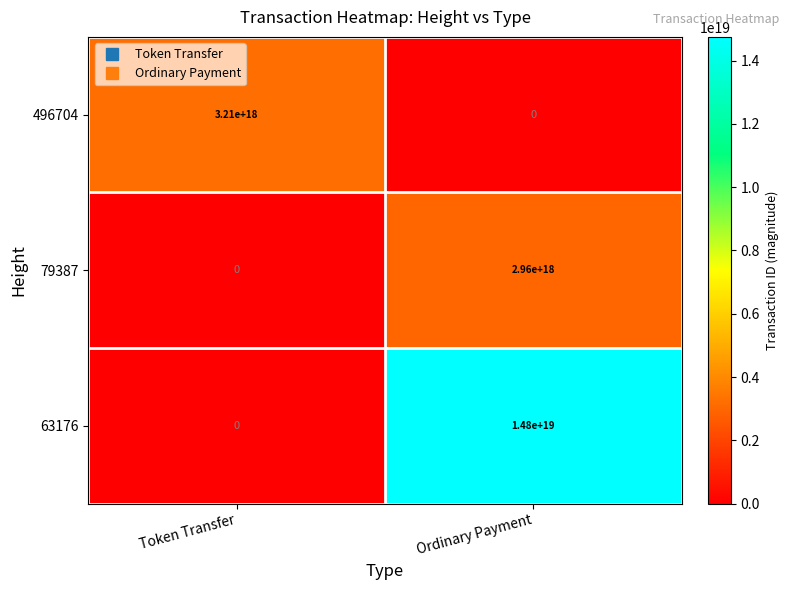

List the series in order of their peak value, lowest first.

79387, 496704, 63176